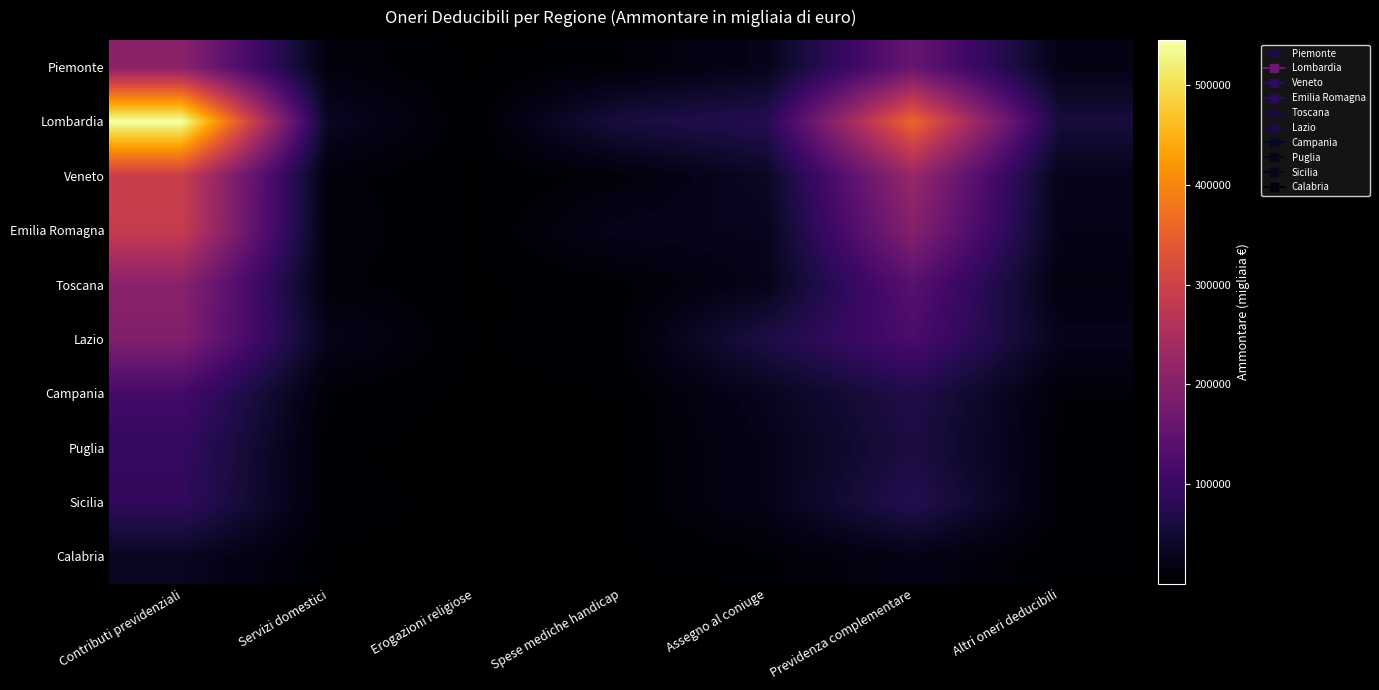

At which category is the sum across all series the highest?

Contributi previdenziali